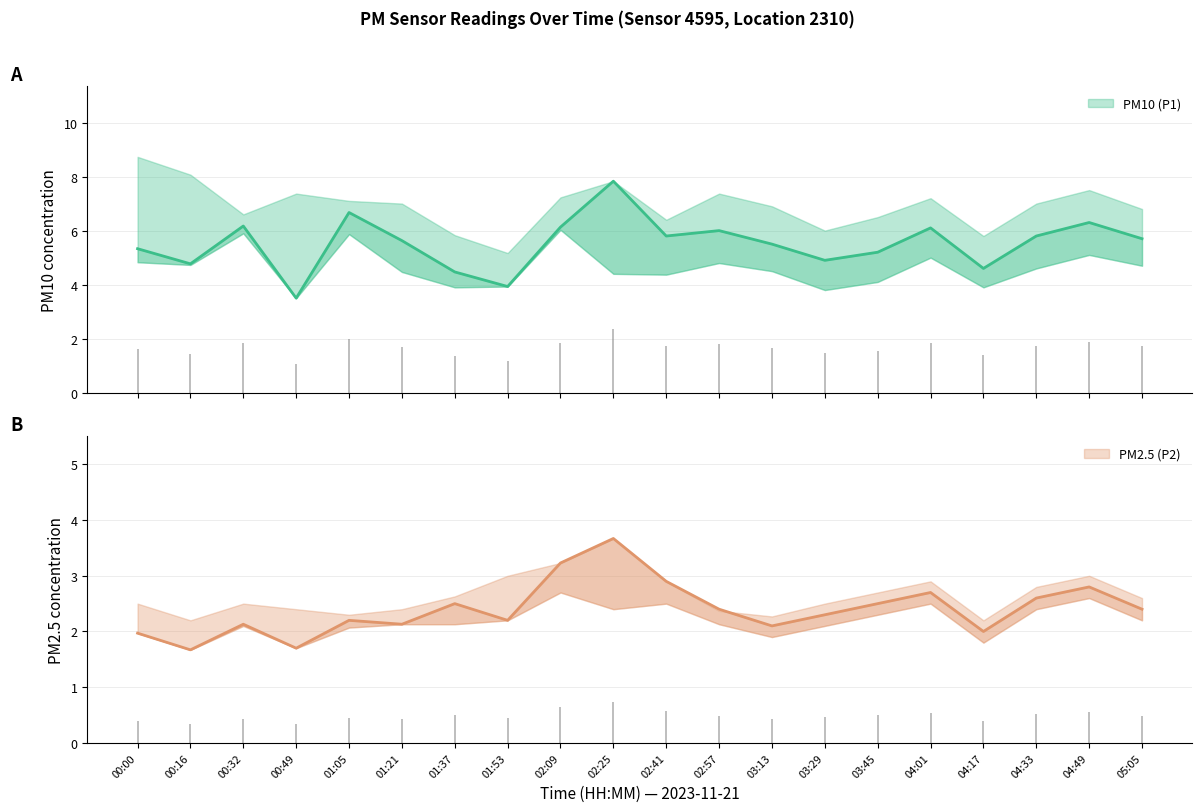

At which label is PM2.5 (P2) closest to 2?

04:17